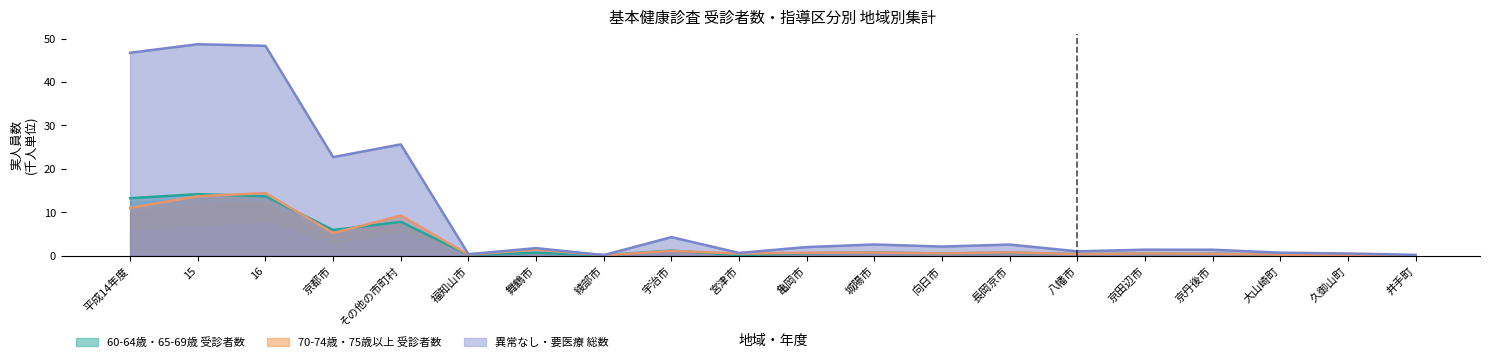

In 65-69歳 受診者数, how many points are lower than both neighbors (excluding endpoints)?

6